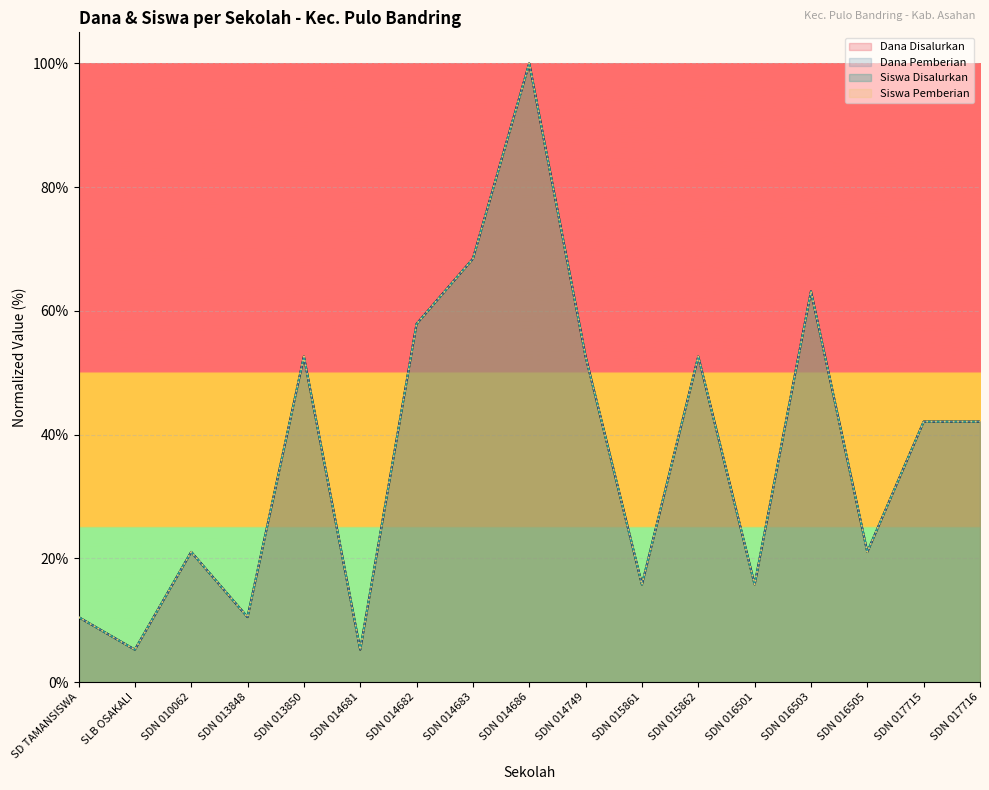

At SDN 015861, list the series in order from largest to smallest.

Dana Disalurkan, Dana Pemberian, Siswa Disalurkan, Siswa Pemberian